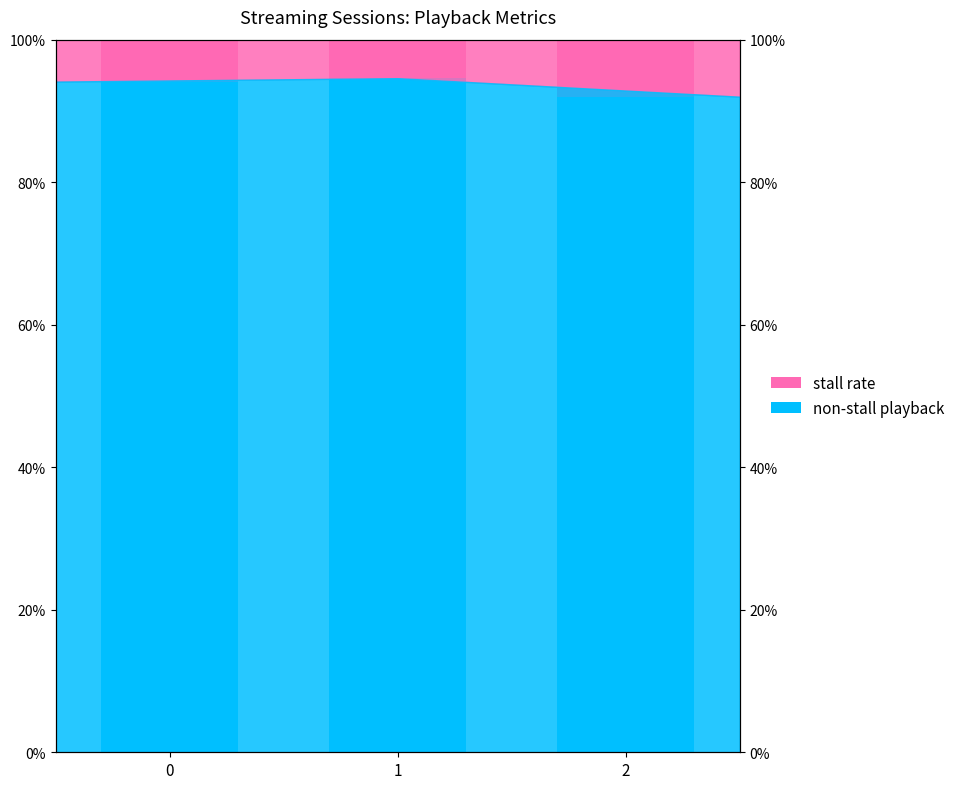

Where is Non-stall playback nearest to the value 93?

2